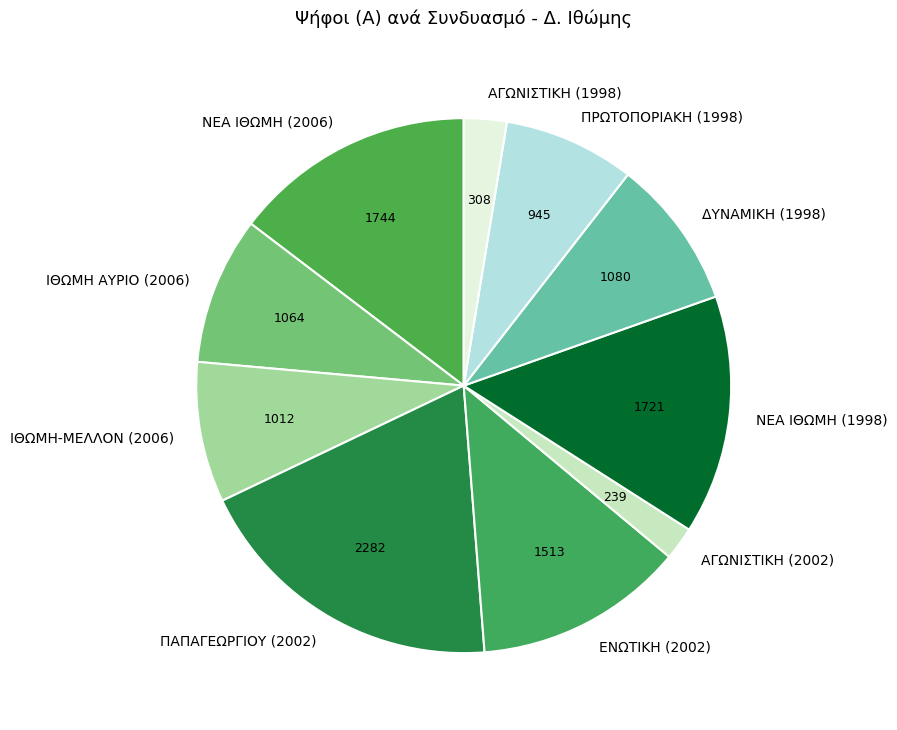

Does ΙΘΩΜΗ ΑΥΡΙΟ (2006) account for over 50% of the chart?

No